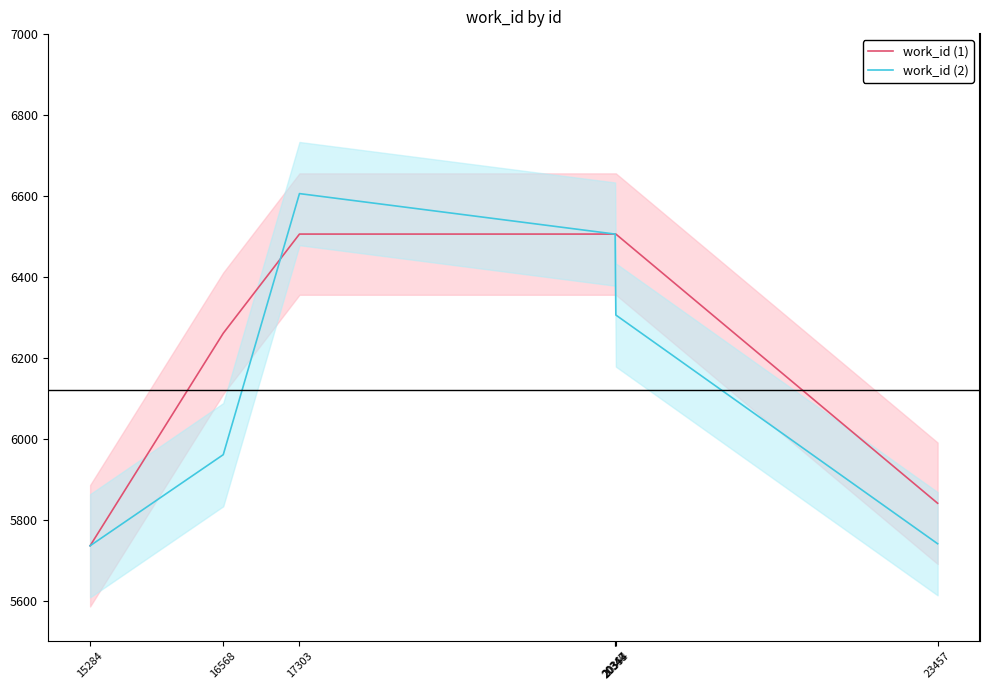

What is the maximum value shown in the chart?

6606